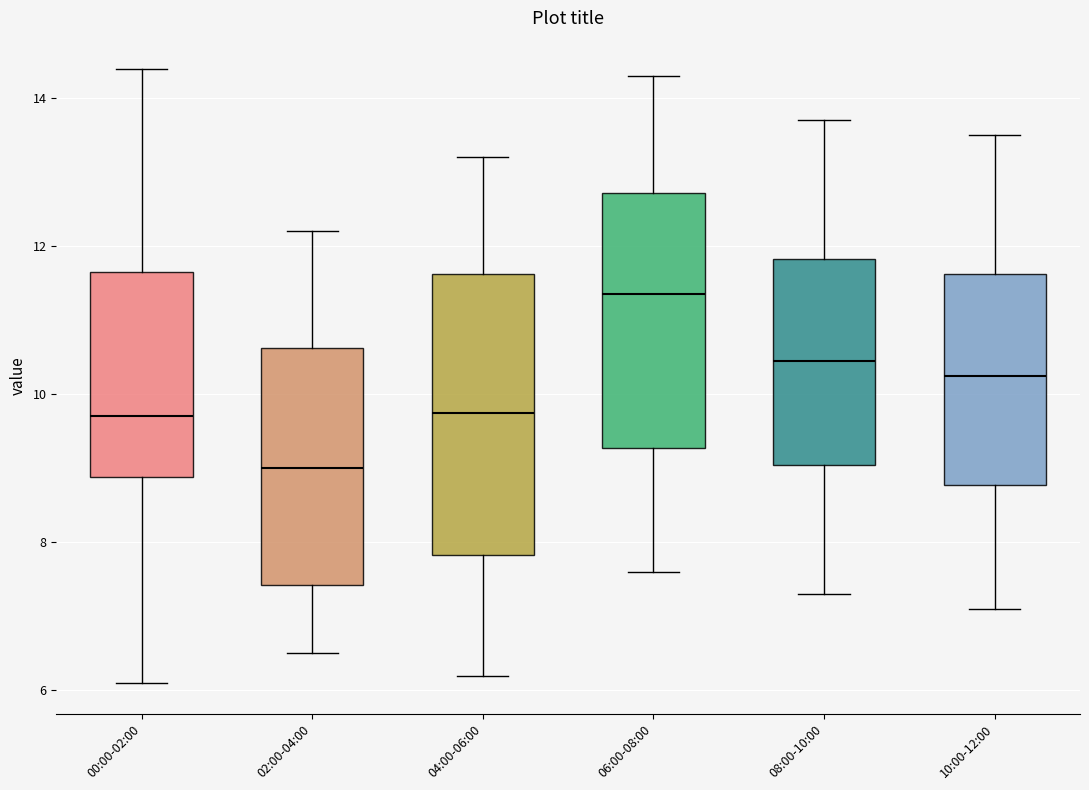

Reading left to right, transcribe this box plot: for each box, give where its median line is, the range the box spans, and where its two whiskers end, as read against the y-axis. The values are not printed on the chart, so give them approximately, as read against the axis.

00:00-02:00: median 9.8, box 8.8 to 11.6, whiskers 6.2 to 14.4
02:00-04:00: median 9.0, box 7.4 to 10.6, whiskers 6.6 to 12.2
04:00-06:00: median 9.8, box 7.8 to 11.6, whiskers 6.2 to 13.2
06:00-08:00: median 11.4, box 9.2 to 12.8, whiskers 7.6 to 14.4
08:00-10:00: median 10.4, box 9.0 to 11.8, whiskers 7.4 to 13.8
10:00-12:00: median 10.2, box 8.8 to 11.6, whiskers 7.2 to 13.6